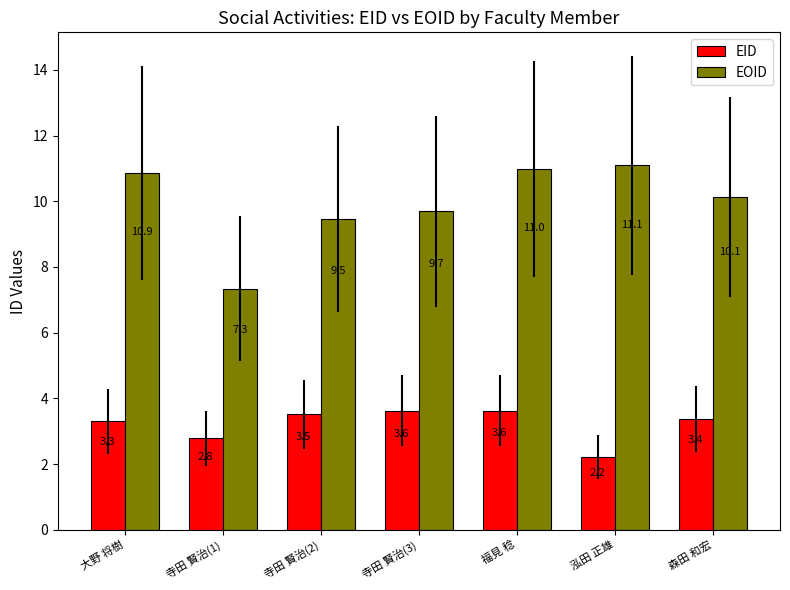

The value of EID at 寺田 賢治(1) is 1.2. True or false?

False